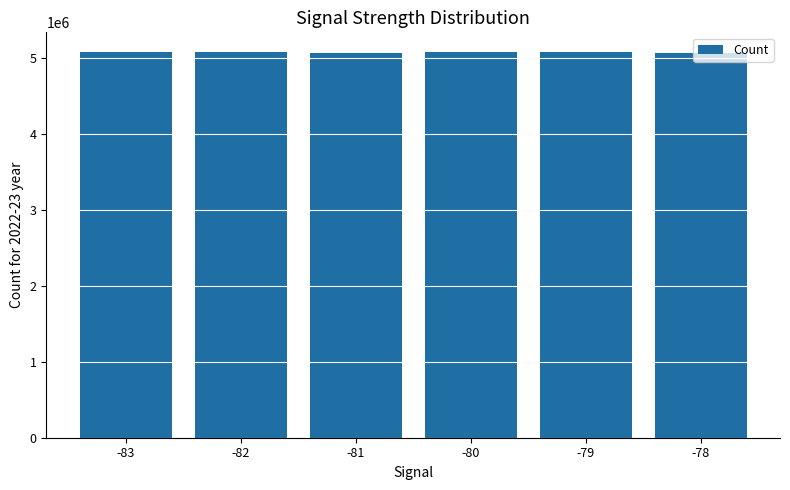

Approximately how many times larger is the value at -79 compared to -80?

1.0